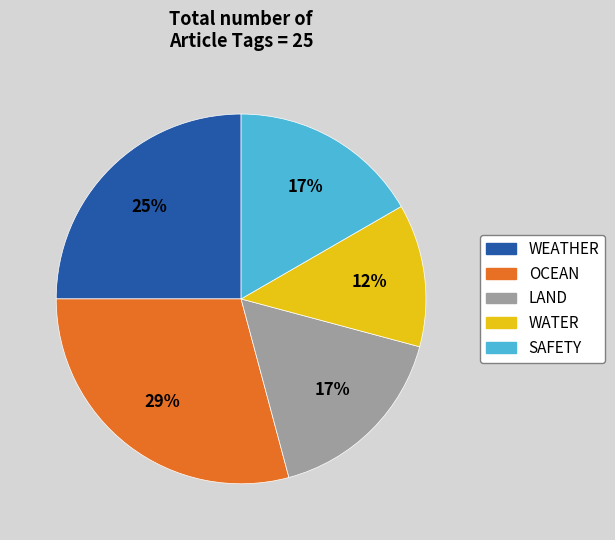

True or false: OCEAN accounts for 17% of the total.

False